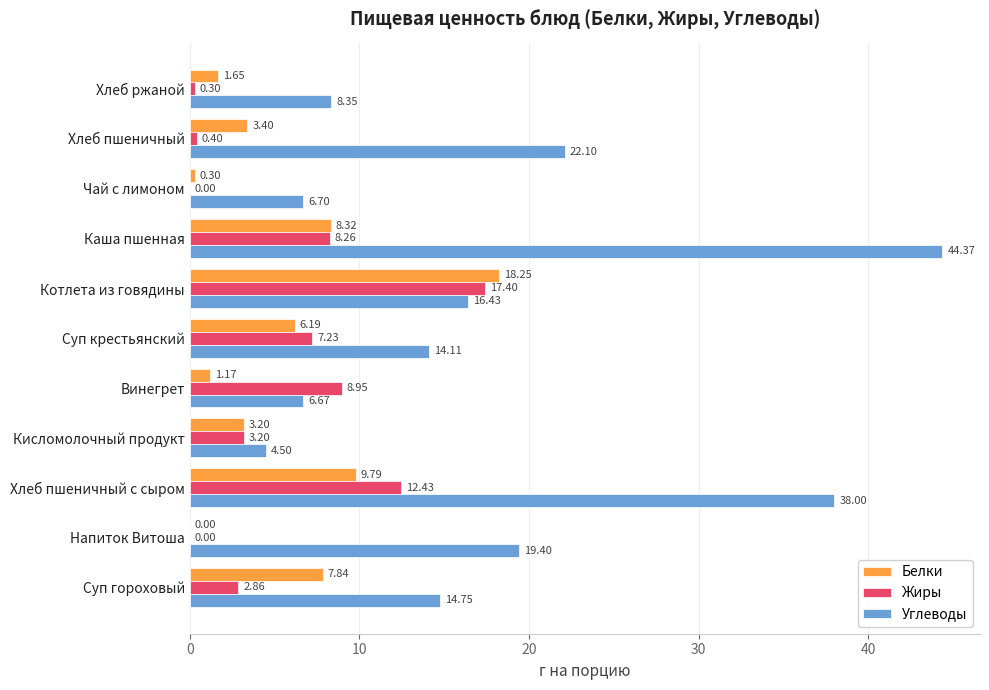

What is the sum of all Жиры values?

61.0